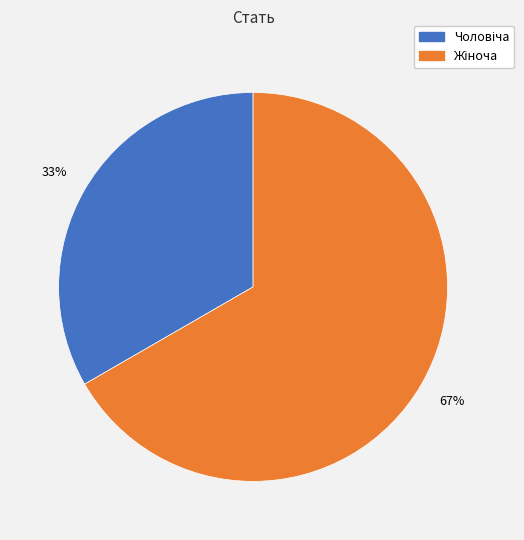

To the nearest percent, what is the average slice percentage?

50%